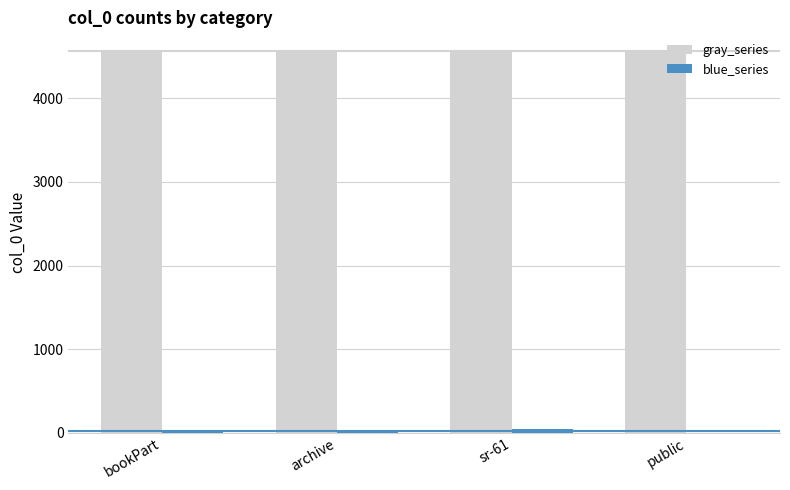

Which series has the largest total across all categories?

gray_series